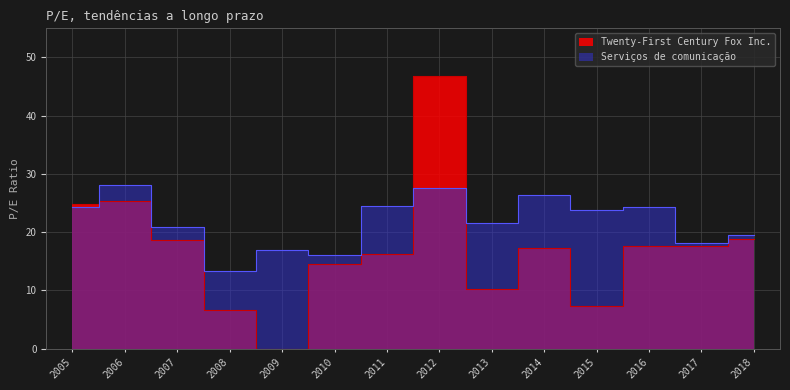

What are all the series names shown in the legend?

Twenty-First Century Fox Inc., Serviços de comunicação